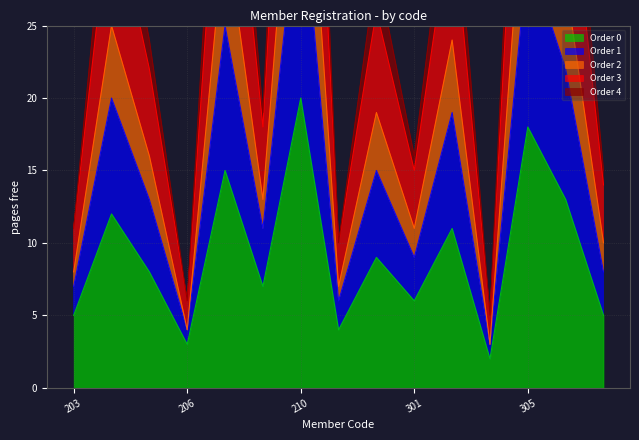

At which category does Order 2 reach its first local peak?

204